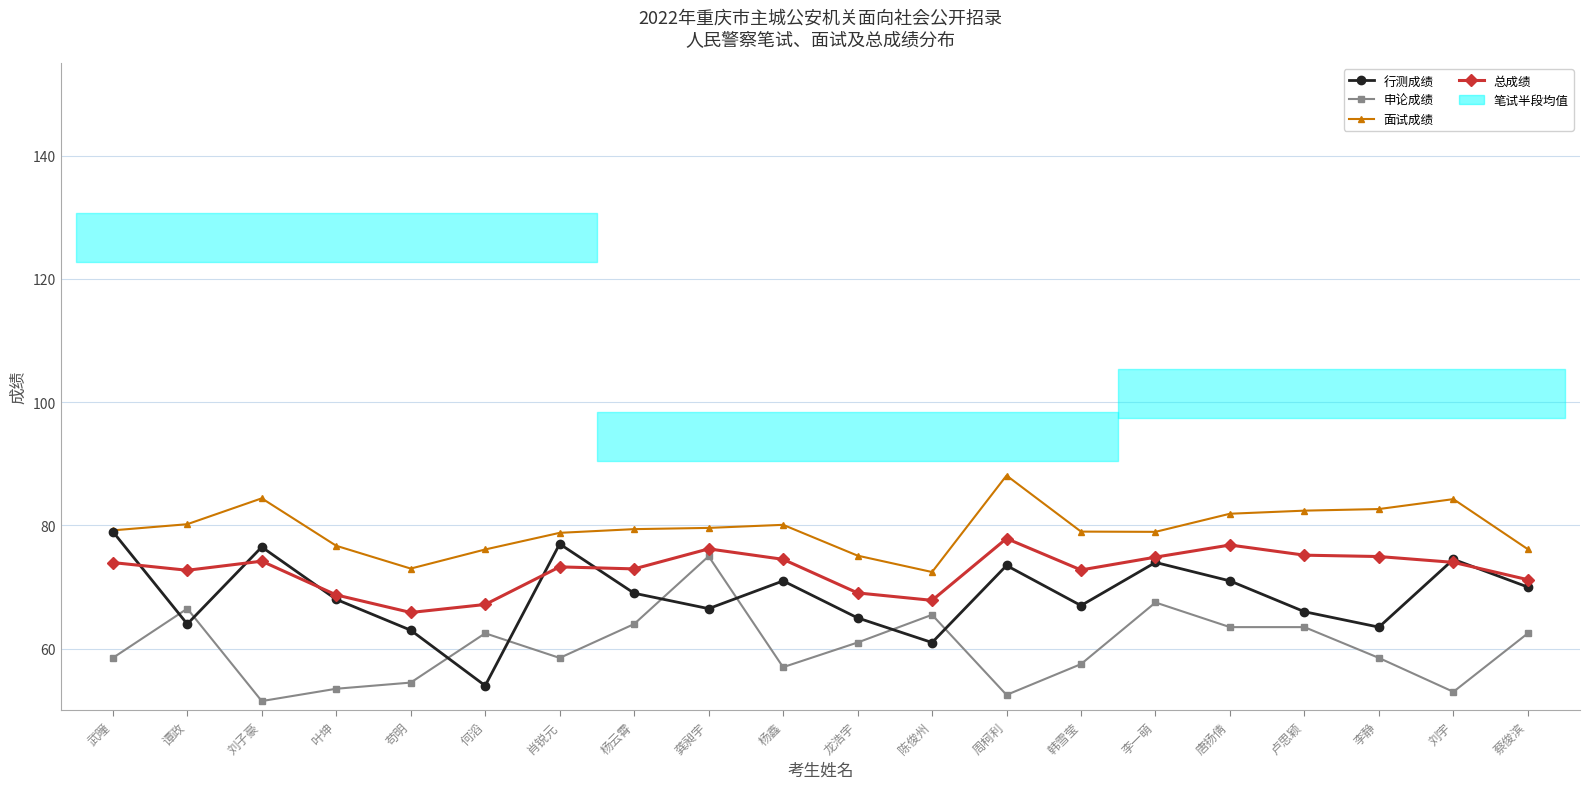

What is the sum of the 申论成绩 values at 蔡俊滨 and 龙浩宇?

123.5